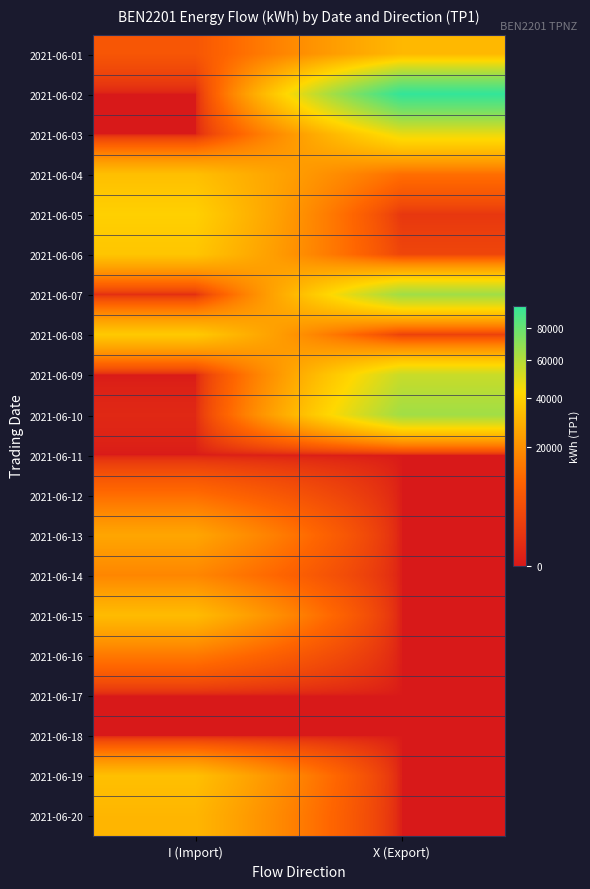

What is the difference between the highest and lowest values at X (Export)?

95745